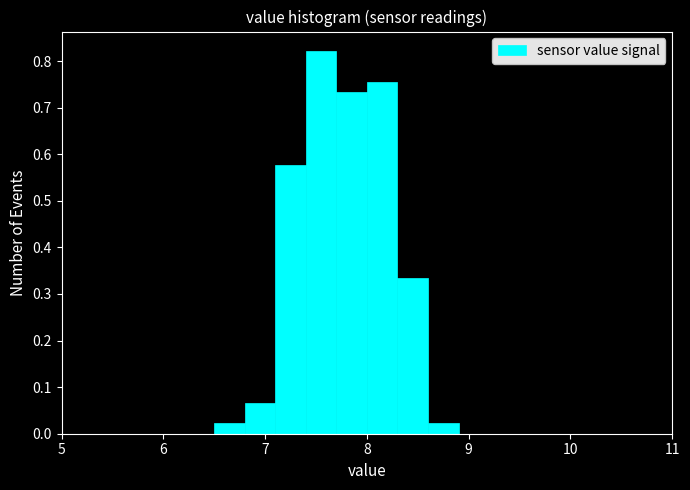

Read against the x-axis, roughly where is the centre of the tallest bar?

7.6